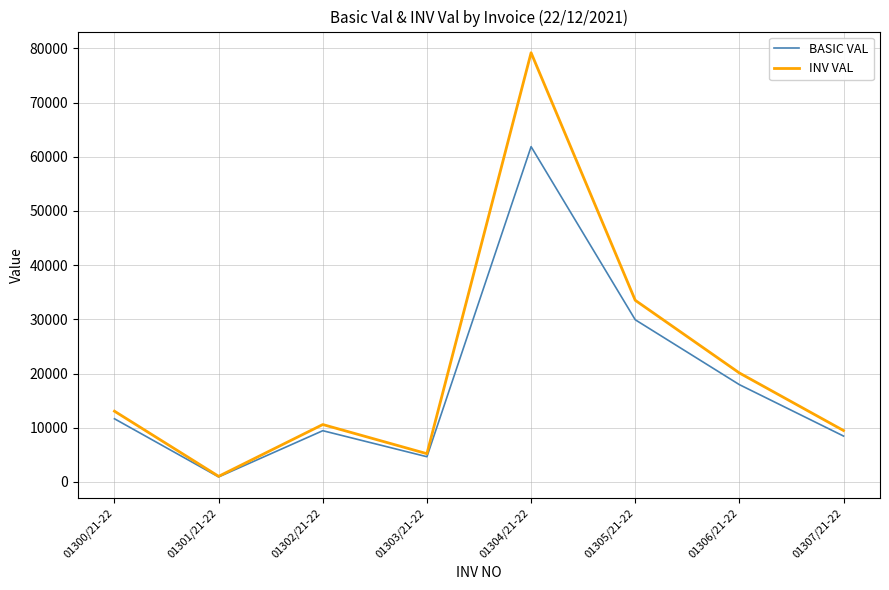

What is the spread (max minus min) of values at 01302/21-22?

1135.7